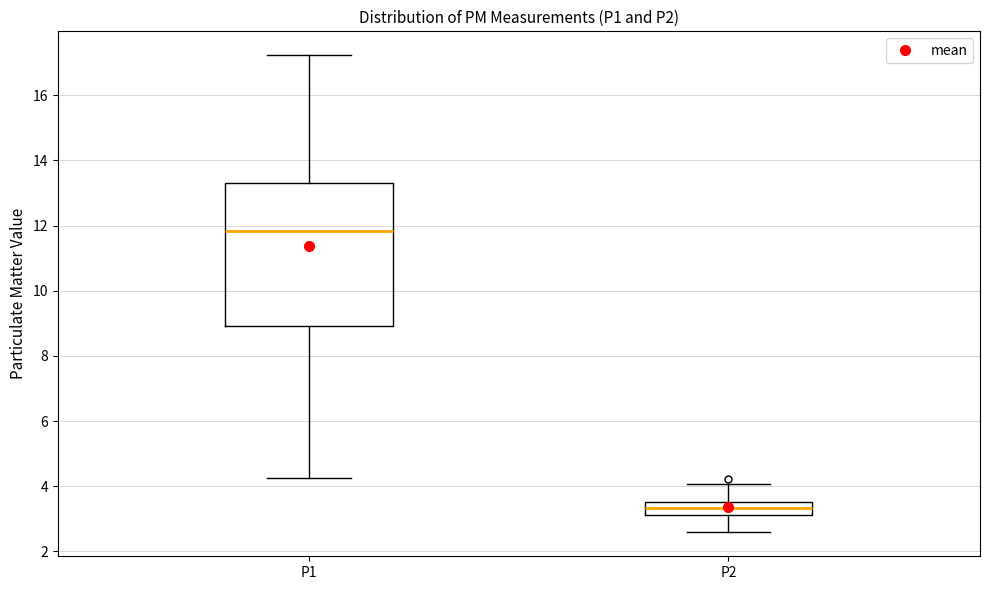

Reading left to right, read every box against the y-axis: the position of its median line, the range the box covers, and the ends of its whiskers. The values are not printed on the chart, so give them approximately, as read against the axis.

P1: median 11.8, box 9.0 to 13.4, whiskers 4.2 to 17.2
P2: median 3.4, box 3.2 to 3.6, whiskers 2.6 to 4.0